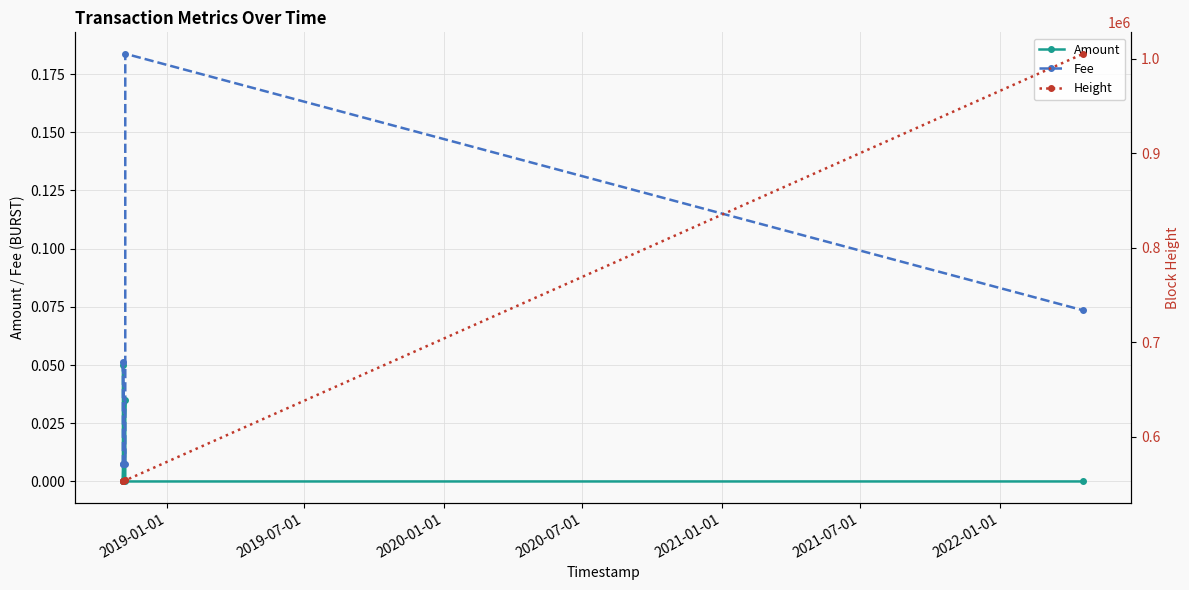

How many interior local peaks does the Amount series have?

1